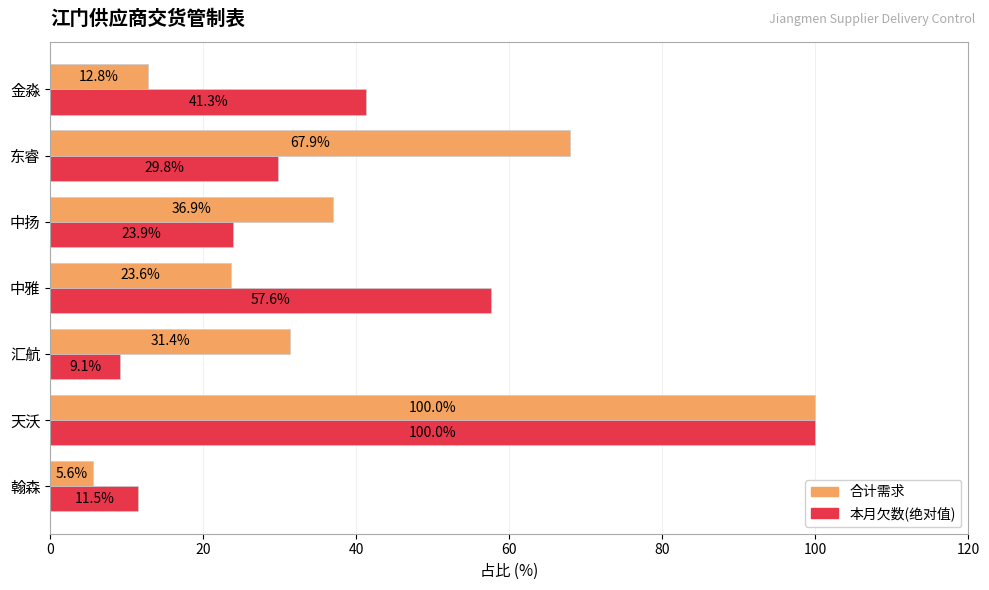

At which label is 合计需求 closest to 52?

中扬